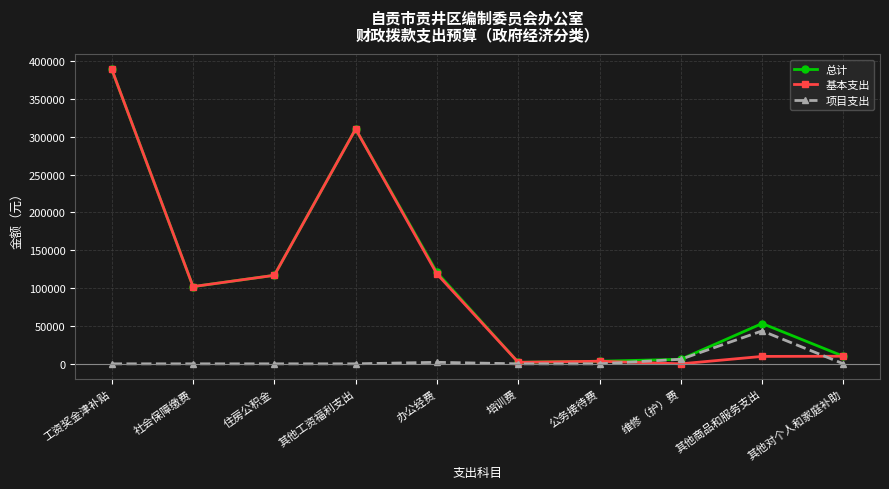

The 基本支出 series shows 579208.2 at 工资奖金津补贴. True or false?

False